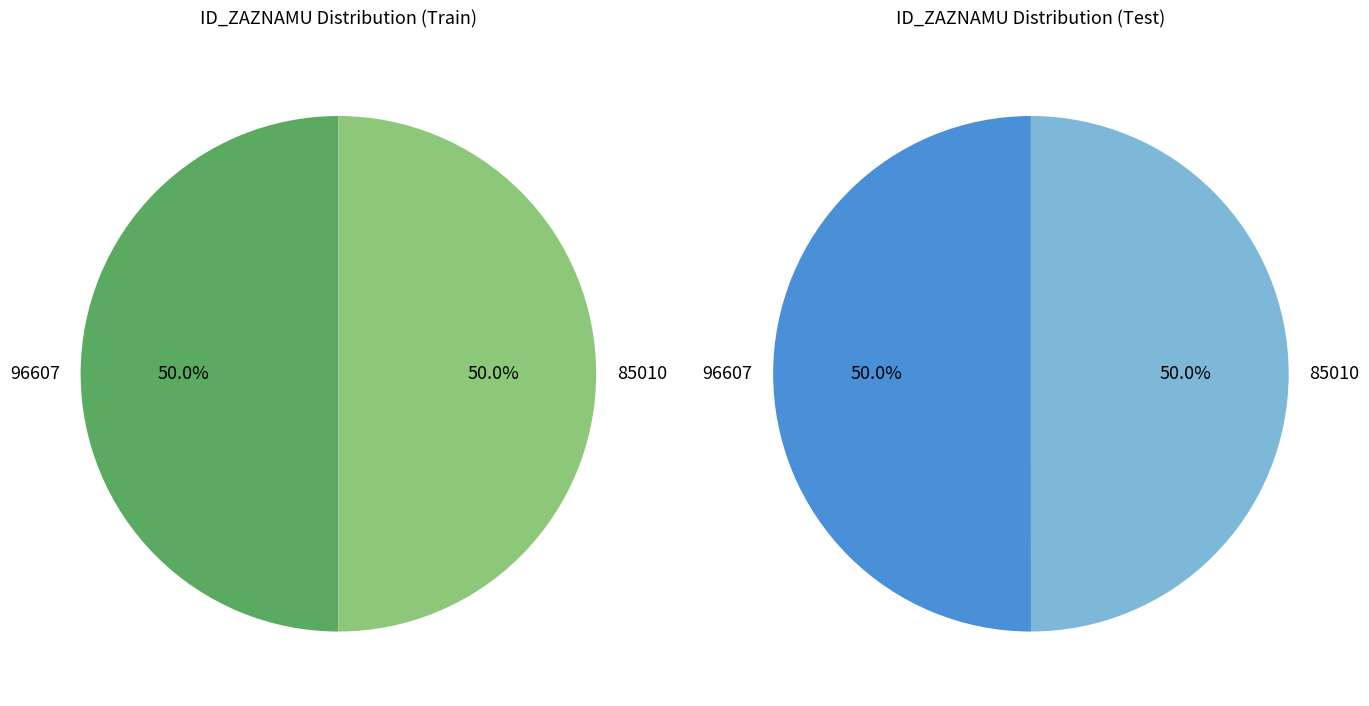

Count the number of slices in the pie.

2